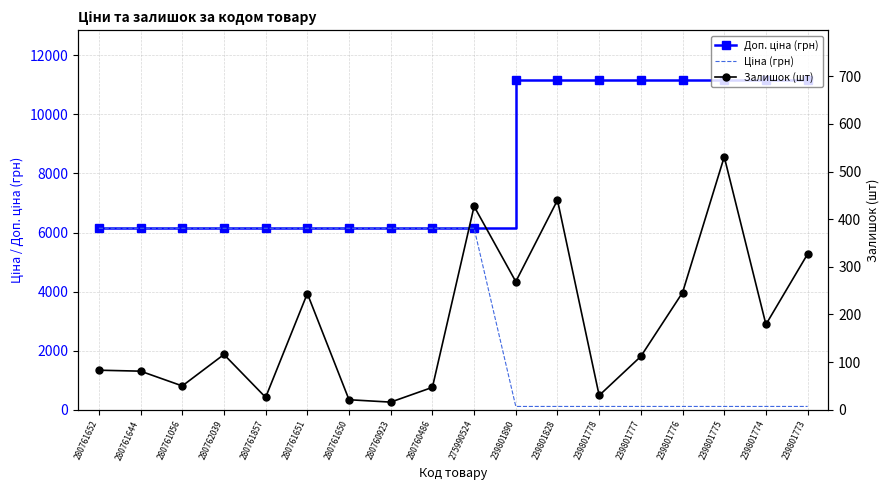

Which series has the largest total across all categories?

Доп. ціна (грн)